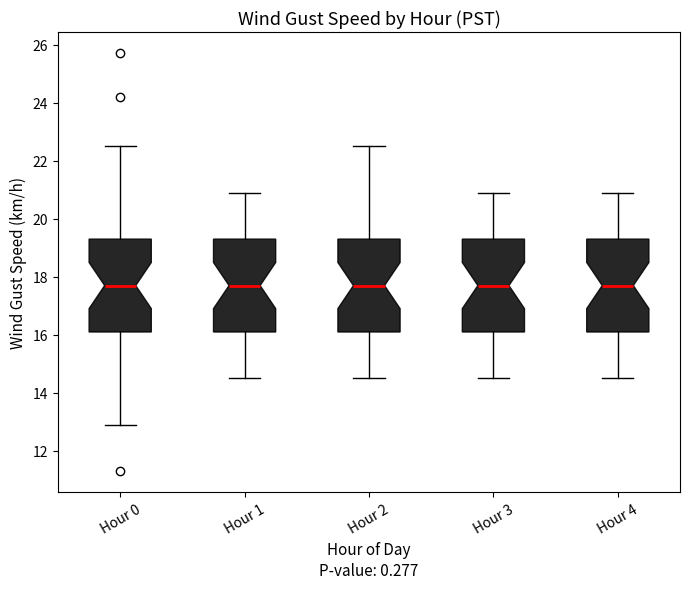

Where does the upper whisker of the box for Hour 0 end on the y-axis? The values are not printed on the chart, so give them approximately, as read against the axis.

22.6